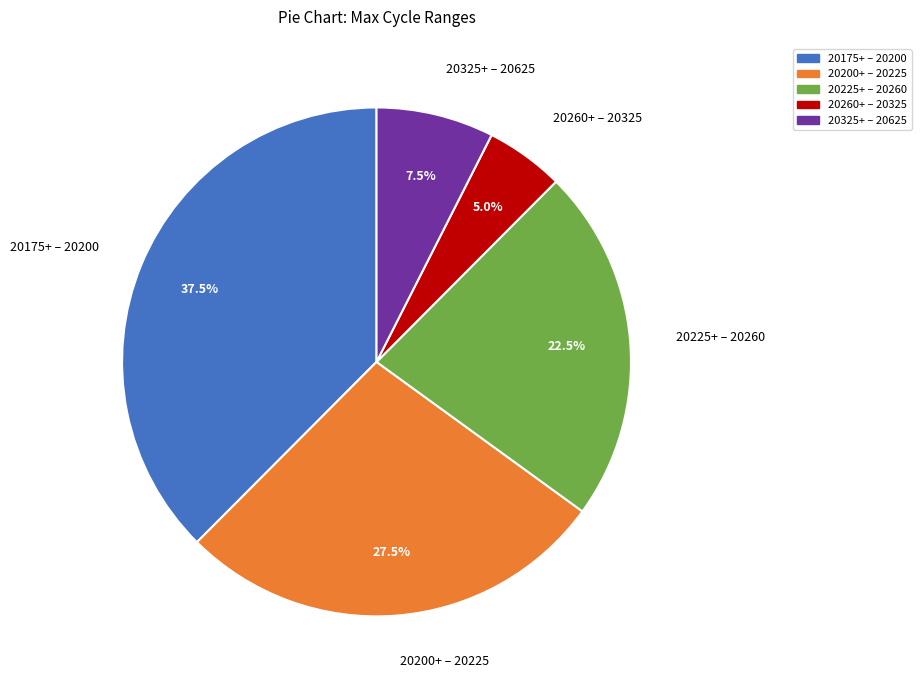

Which has a higher value, 20260+ – 20325 or 20325+ – 20625?

20325+ – 20625